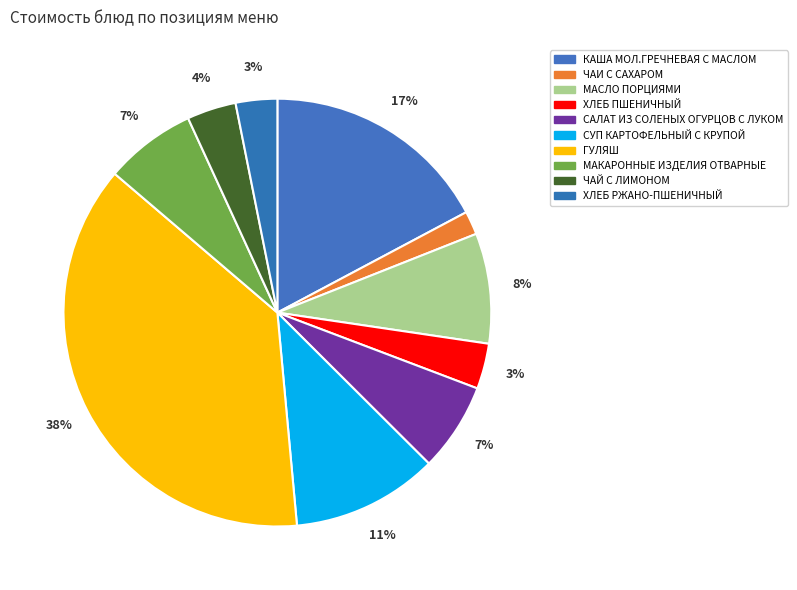

Combined, what portion of the pie is ГУЛЯШ and СУП КАРТОФЕЛЬНЫЙ С КРУПОЙ?

48.8%